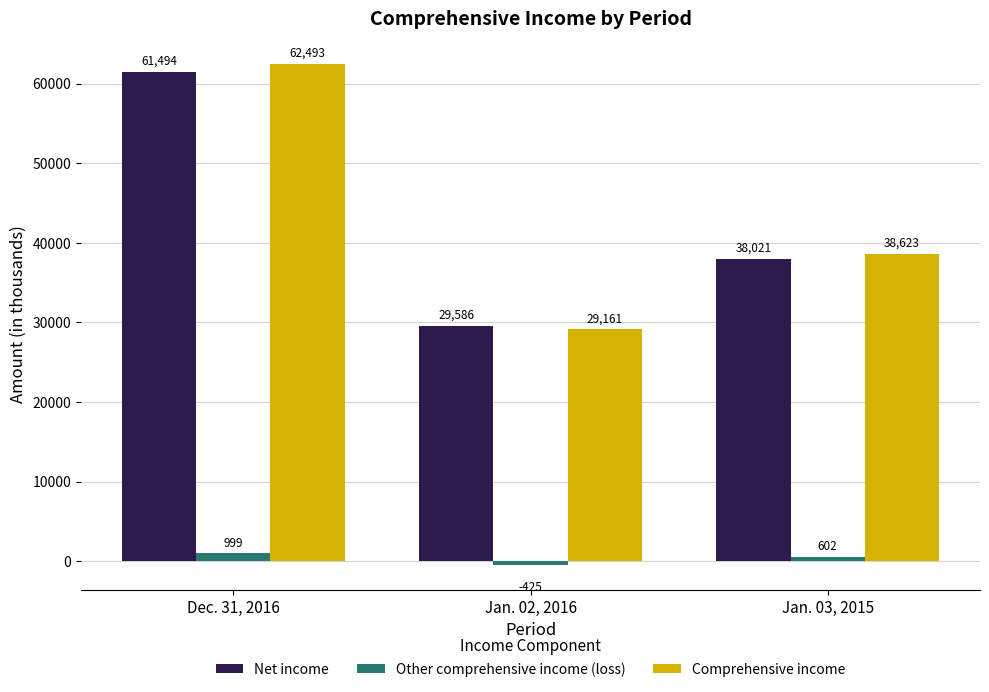

What is the sum of the Net income values at Jan. 03, 2015 and Dec. 31, 2016?

99515